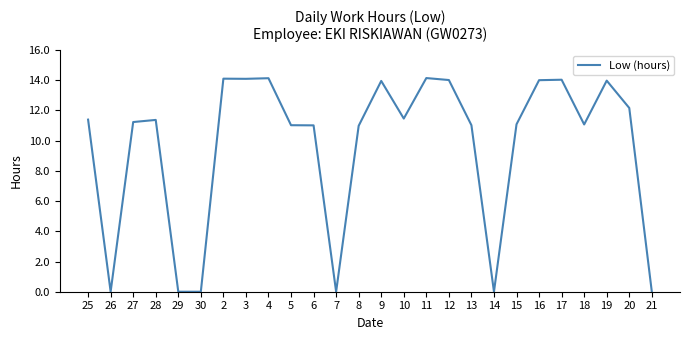

The chart shows a value of 14.0 at 16. True or false?

True